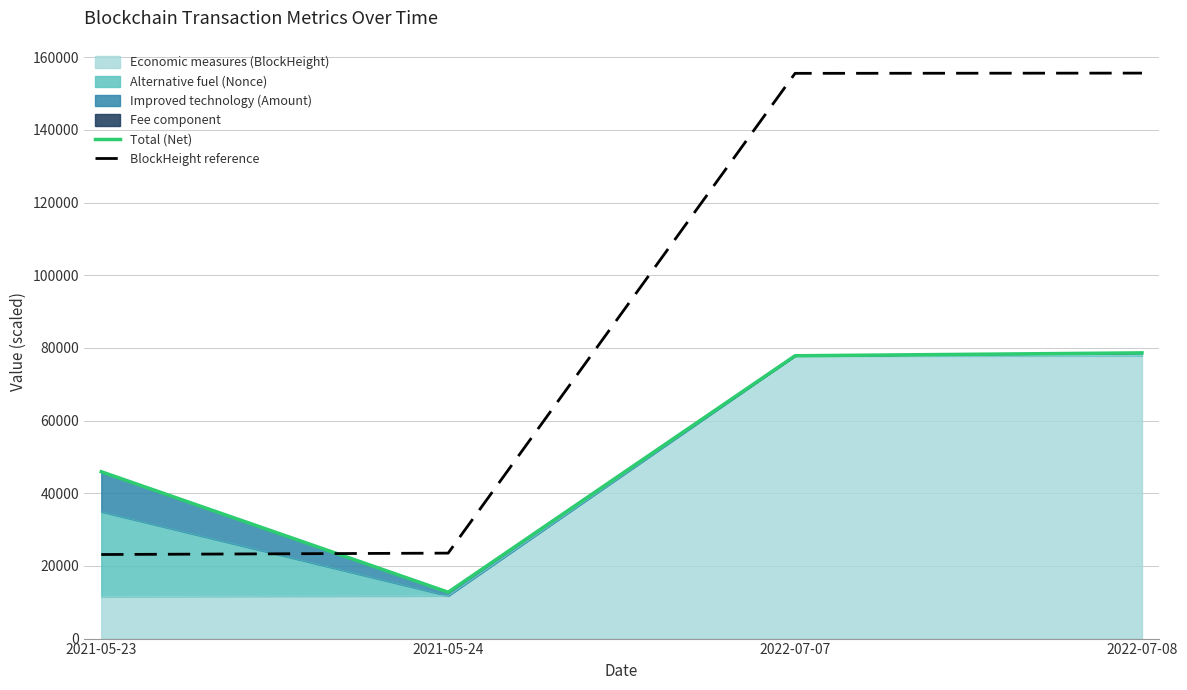

What position from the left is 2022-07-08?

4